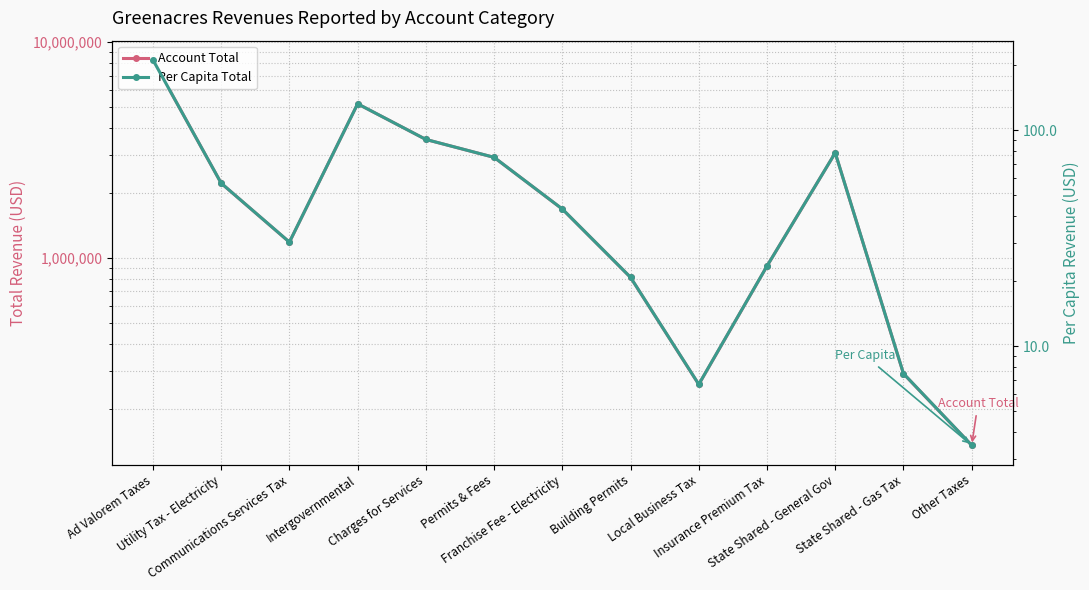

What is the difference between the second highest and minimum values in the Per Capita Total series?

129.1